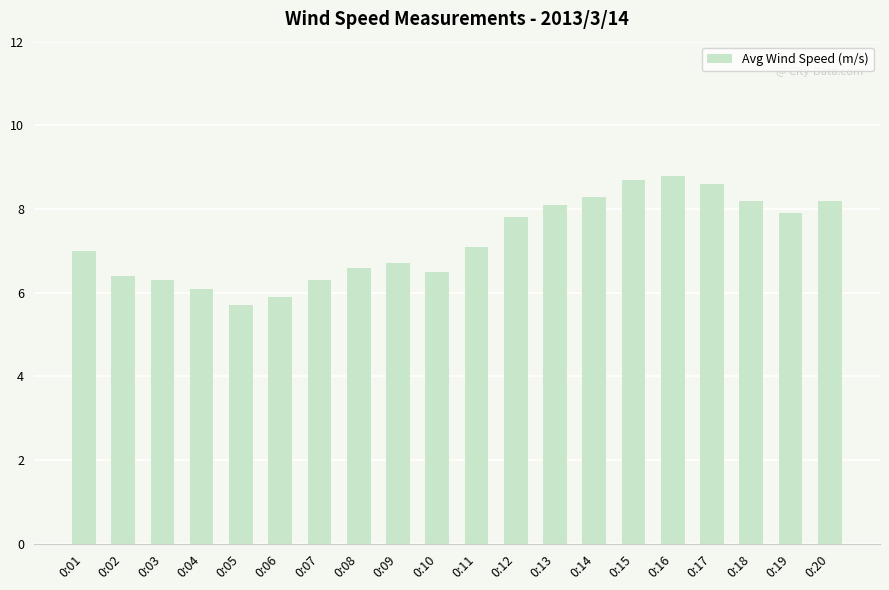

Read the value at 0:08.

6.6